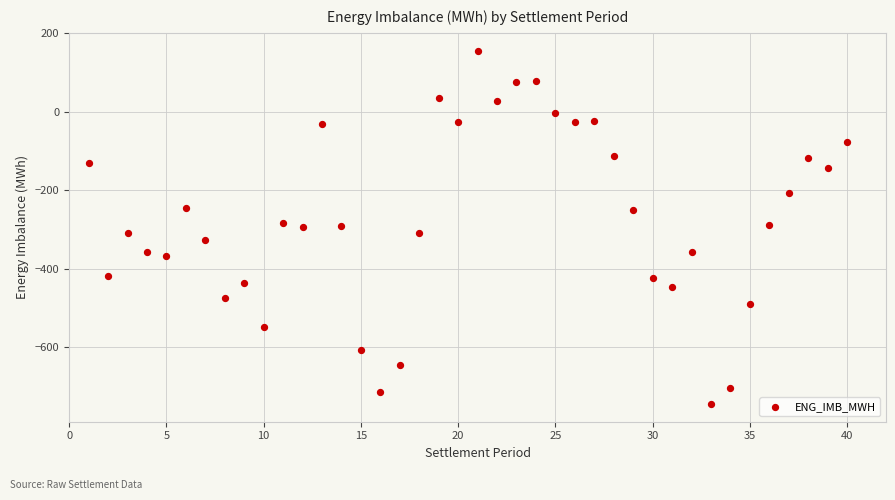

What is the range of X values (max minus min)?

39.0